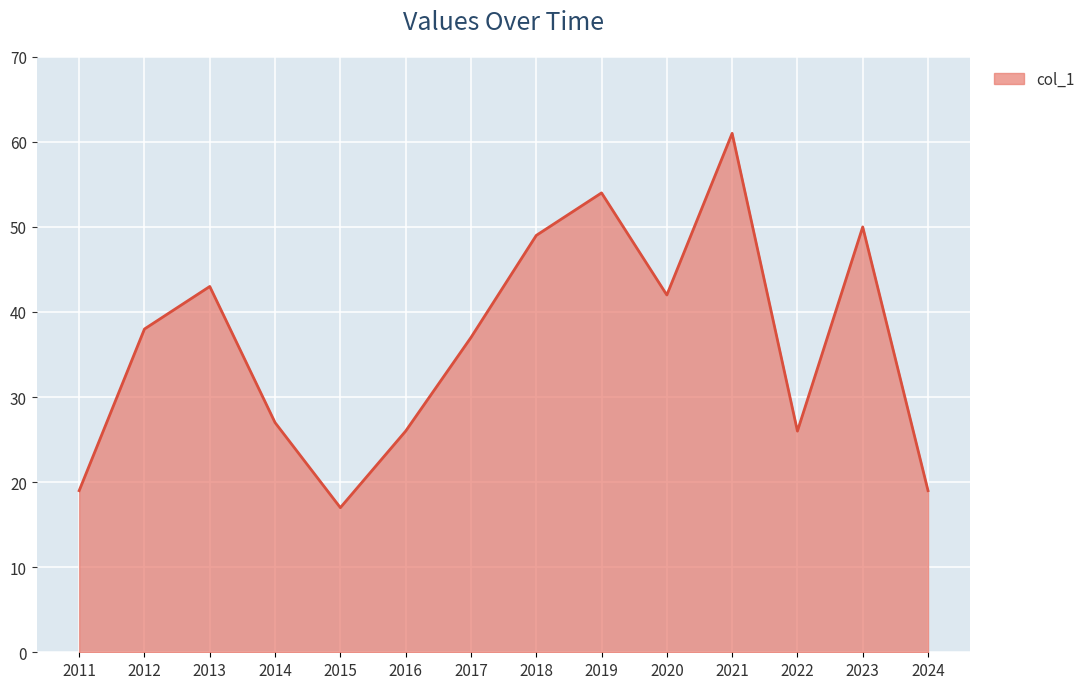

Is it true that the value at 2012 is 13?

False